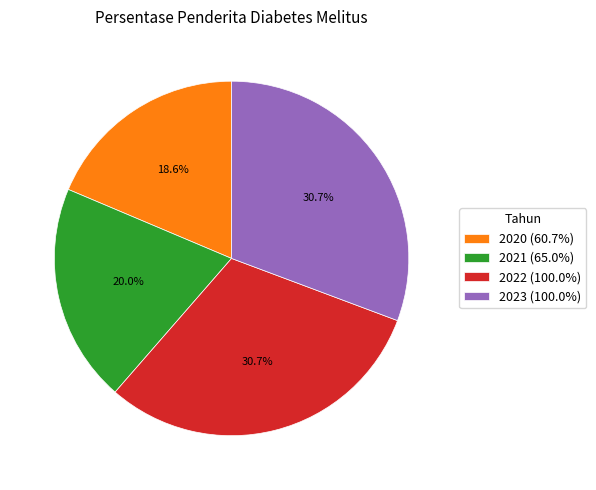

To the nearest percent, what is the average slice percentage?

25%